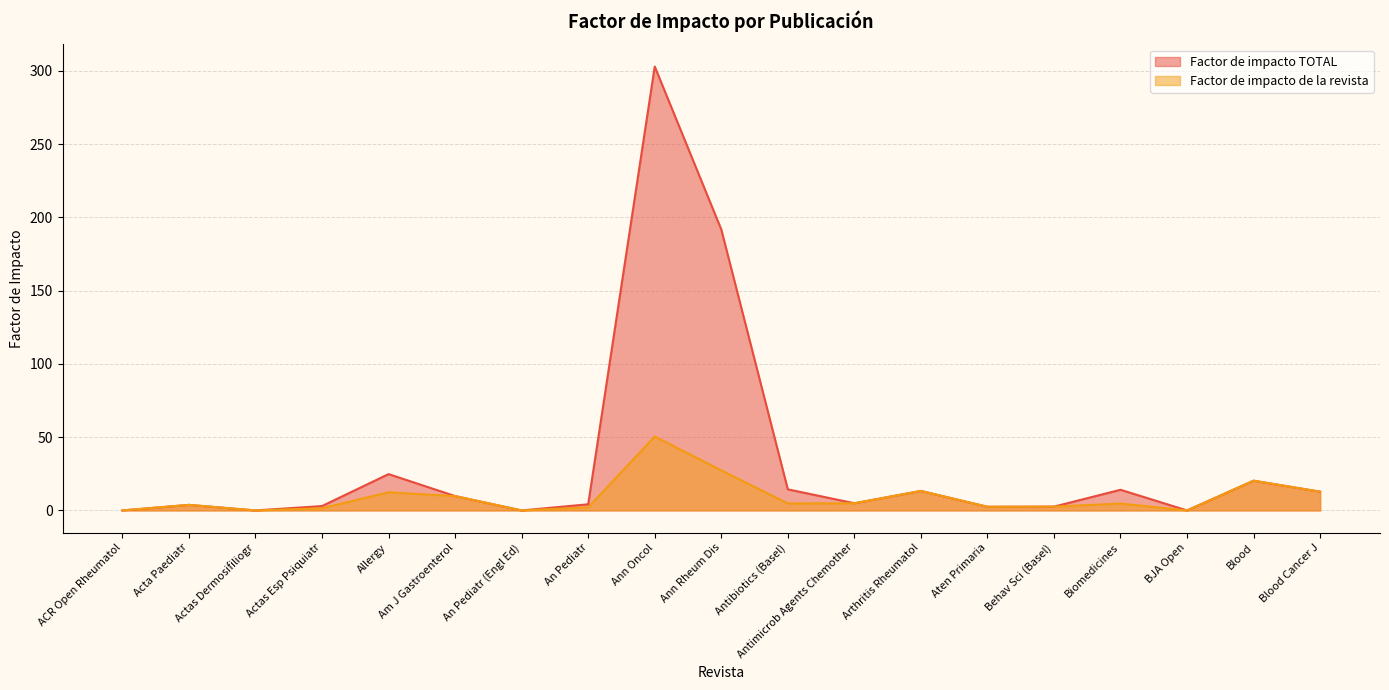

What is the total value across all series at Ann Rheum Dis?

219.2